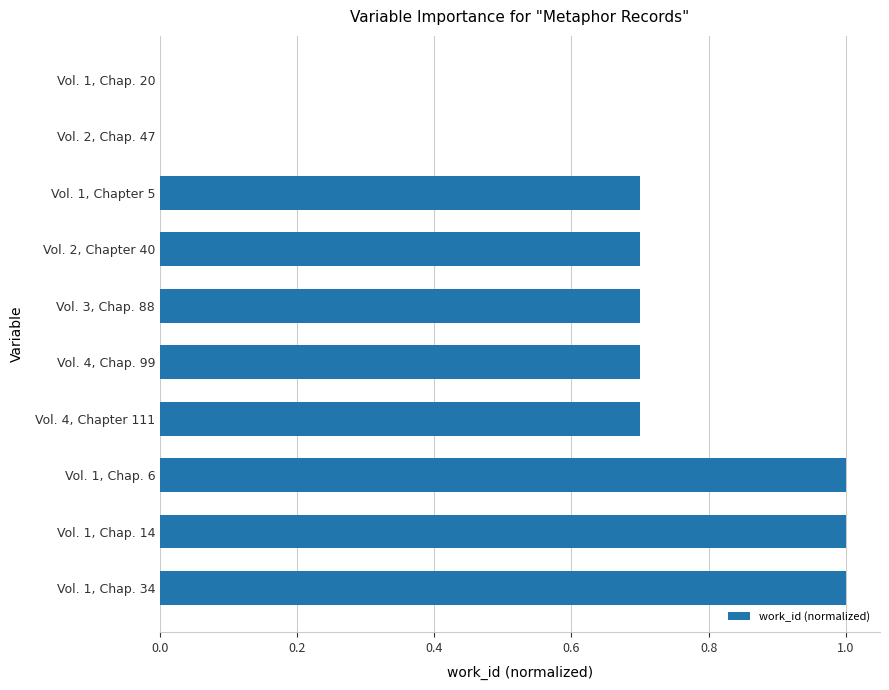

What is the sum of all values?

6.5